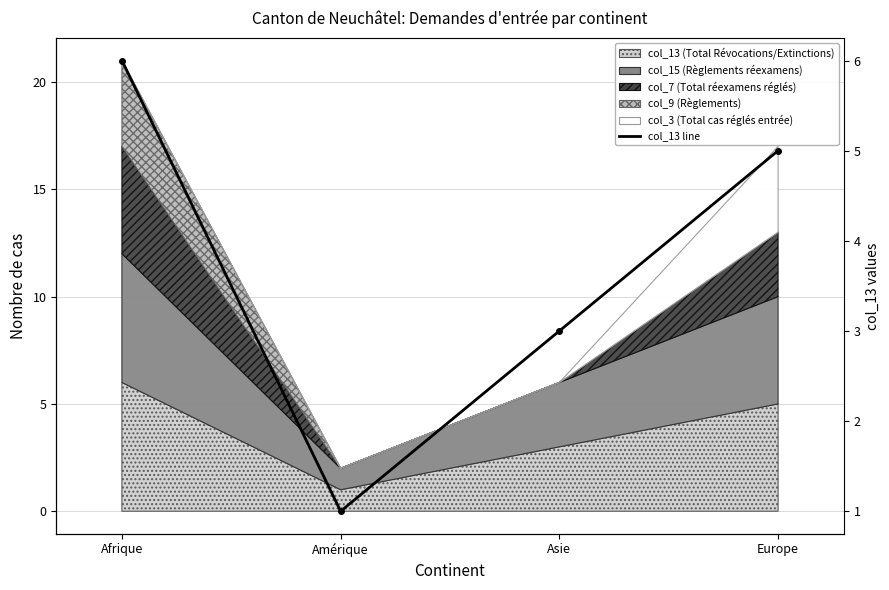

Is it true that the value at Afrique is 6?

True